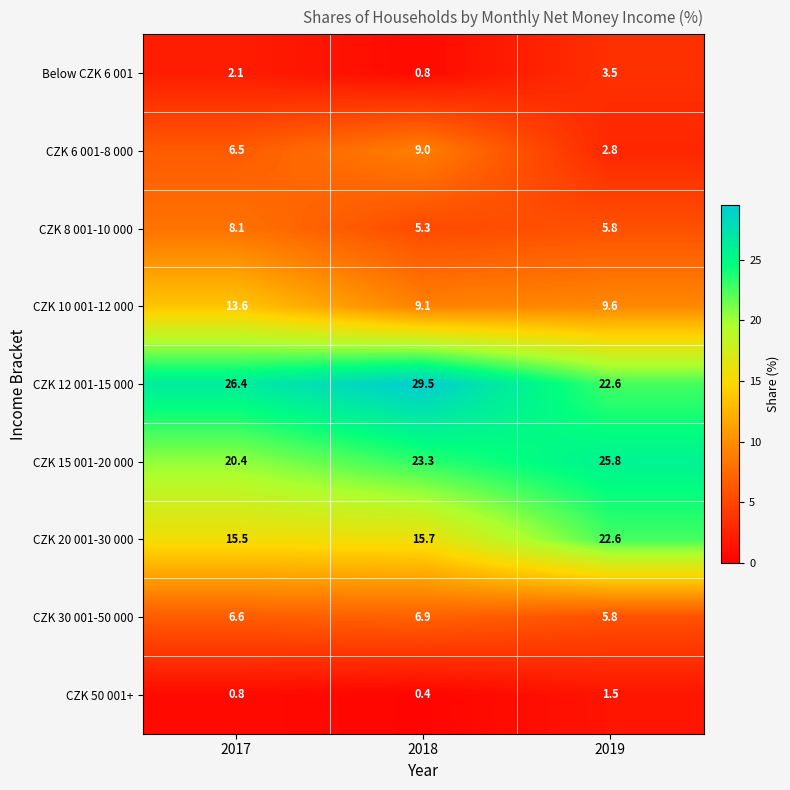

True or false: CZK 20 001-30 000 has a value of 22.6 at 2017.

False